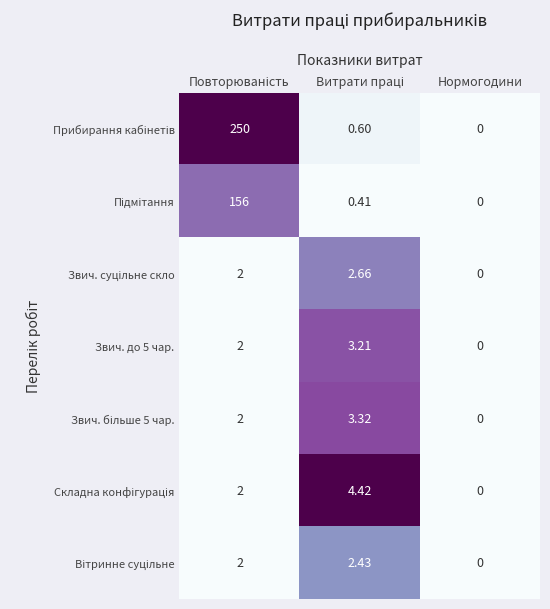

At which category does the chart reach its minimum across all series?

Нормогодини